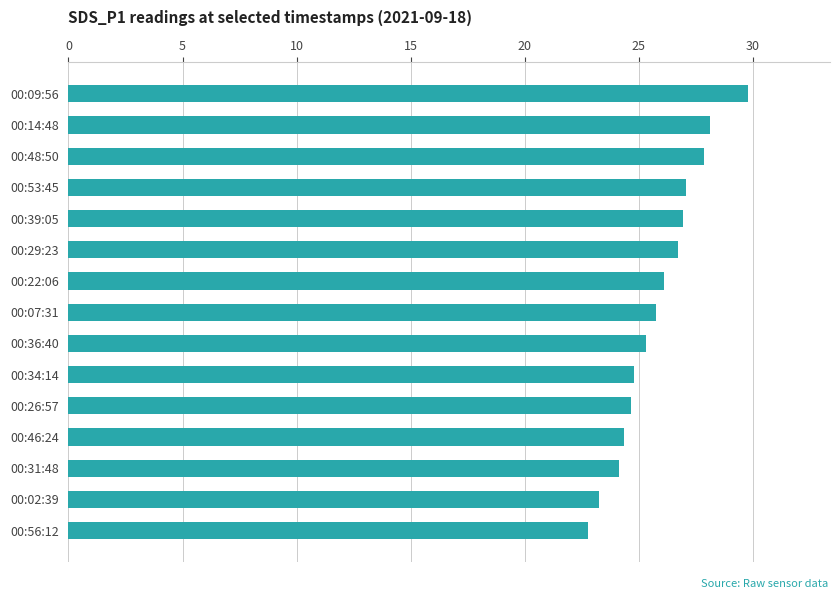

What is the sum of all values?

387.6